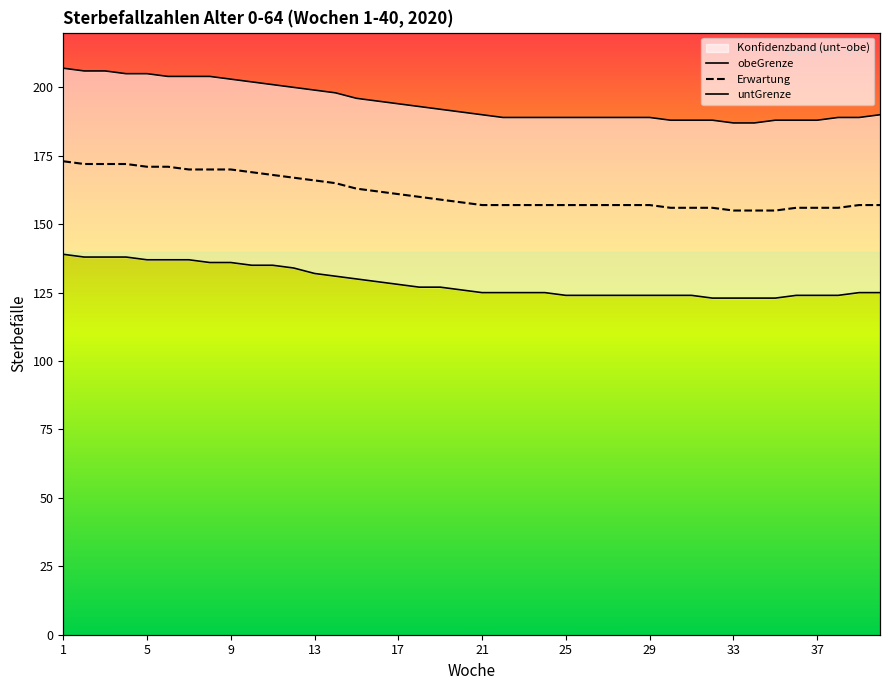

True or false: Erwartung has a value of 256 at 25.

False